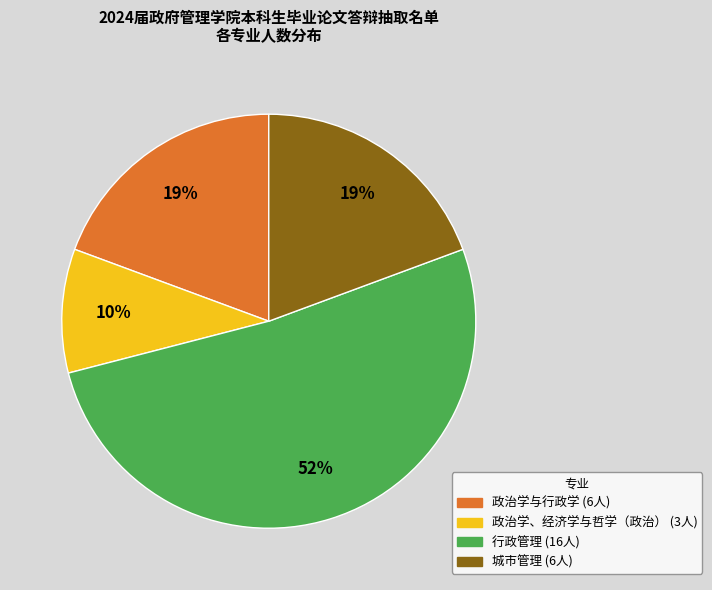

Which has a higher value, 政治学与行政学 or 政治学、经济学与哲学（政治）?

政治学与行政学